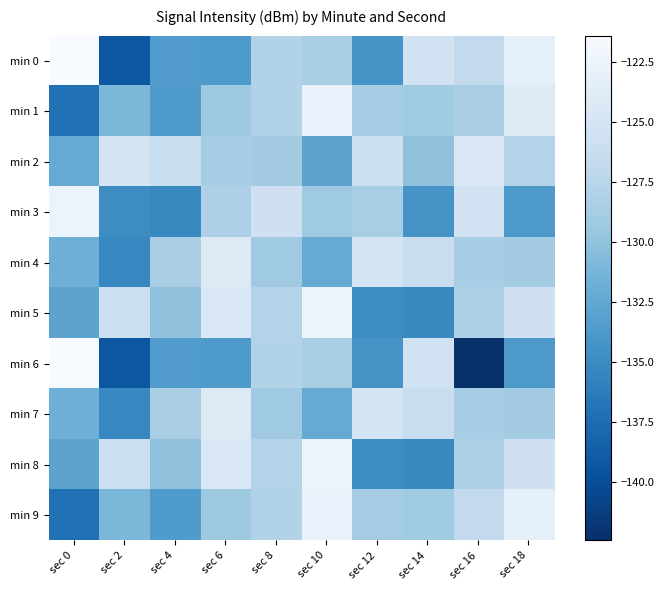

At which category is the sum across all series the highest?

sec 10